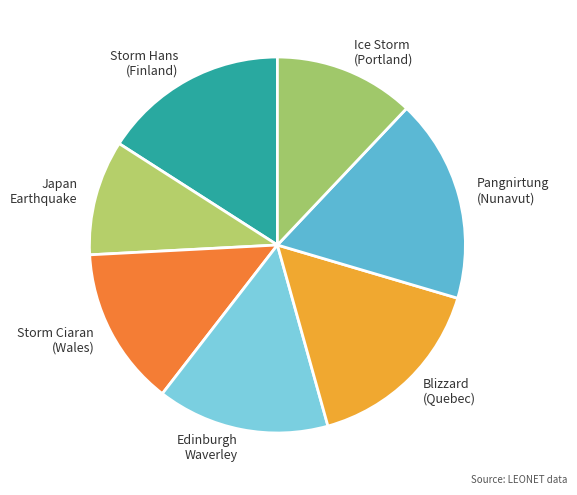

Is it true that Ice Storm (Portland) is 1% of the pie?

False